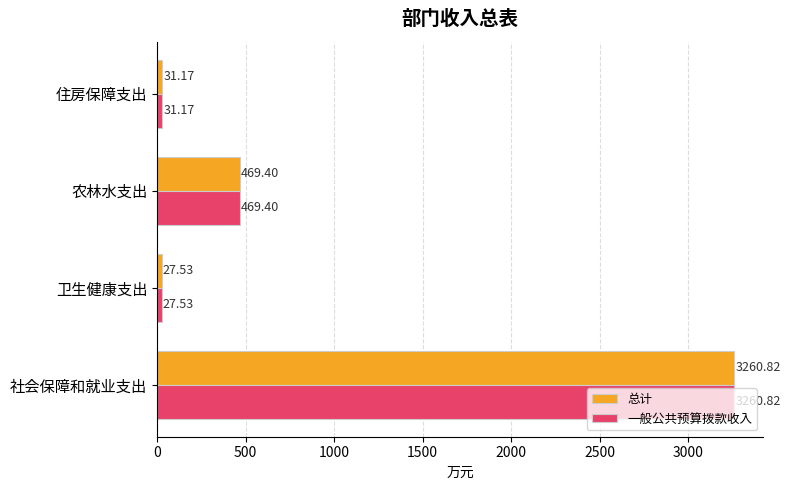

Where is 一般公共预算拨款收入 nearest to the value 1644?

农林水支出